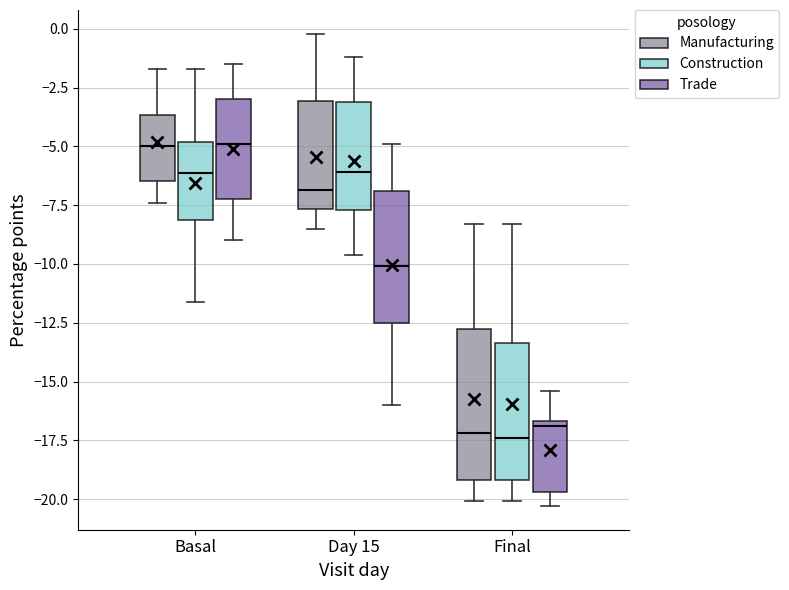

Where does the median line of the box for Day 15 (Manufacturing) sit on the y-axis? The values are not printed on the chart, so give them approximately, as read against the axis.

-7.0